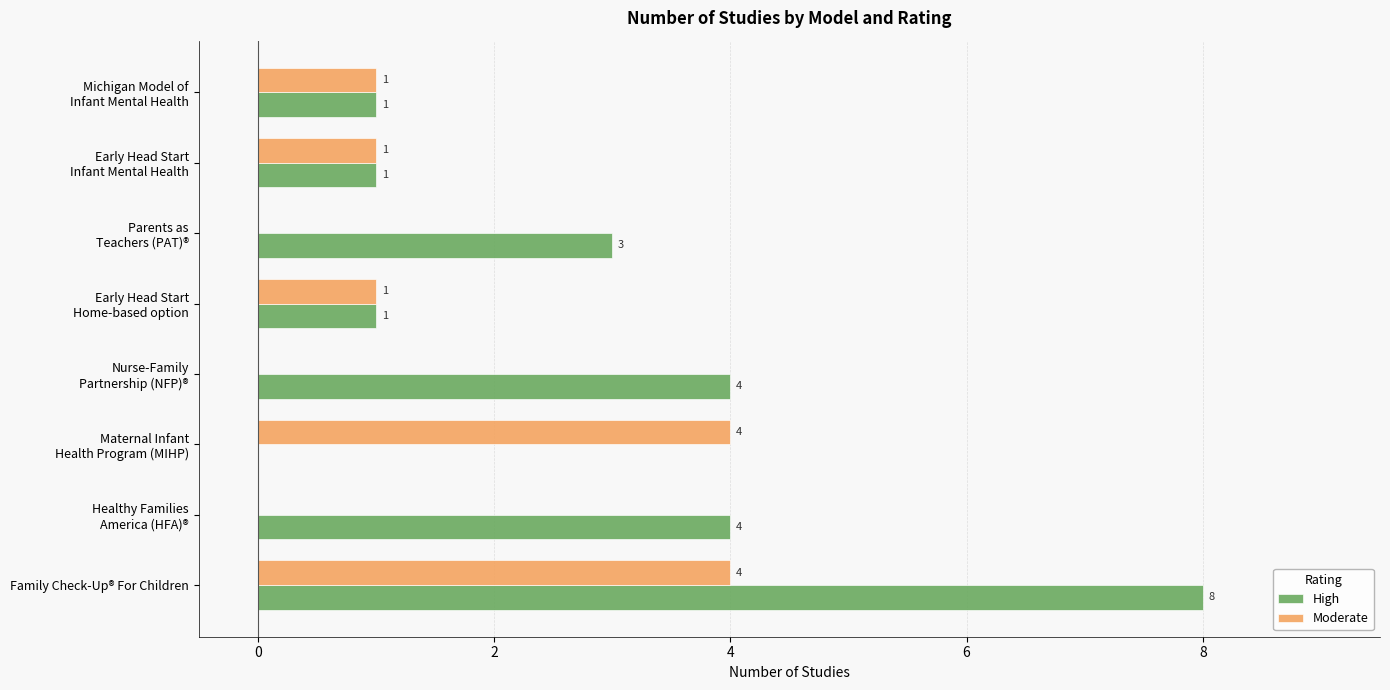

How many High values are between 1 and 4?

6